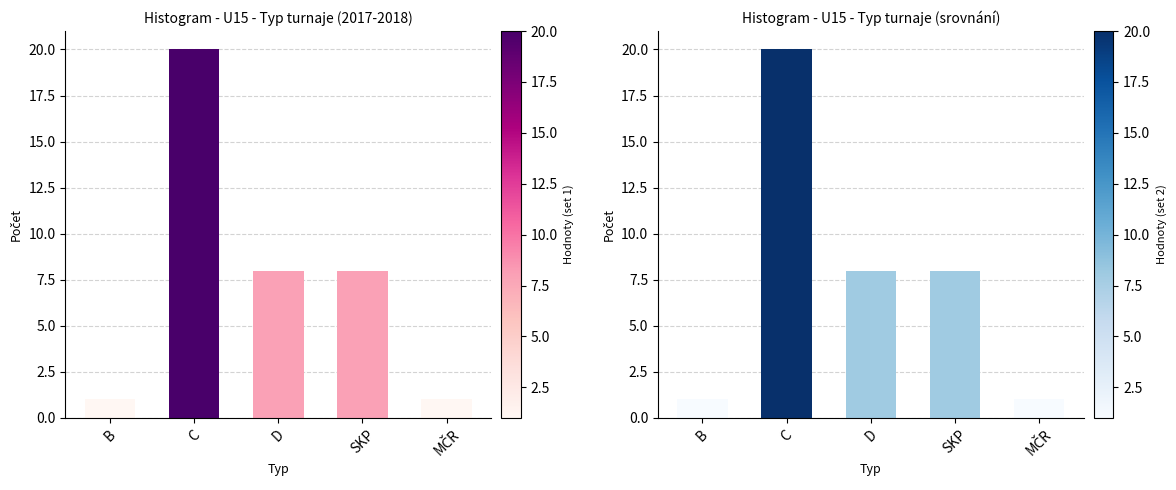

Count the number of values greater than 8.

1